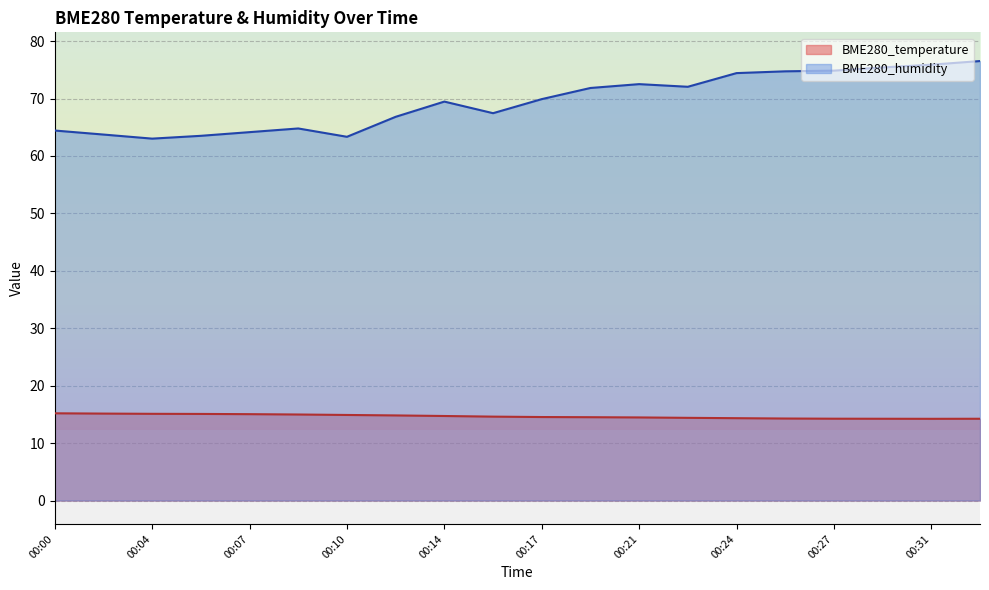

What is the value of the BME280_temperature point at the 6th from the left?

15.0